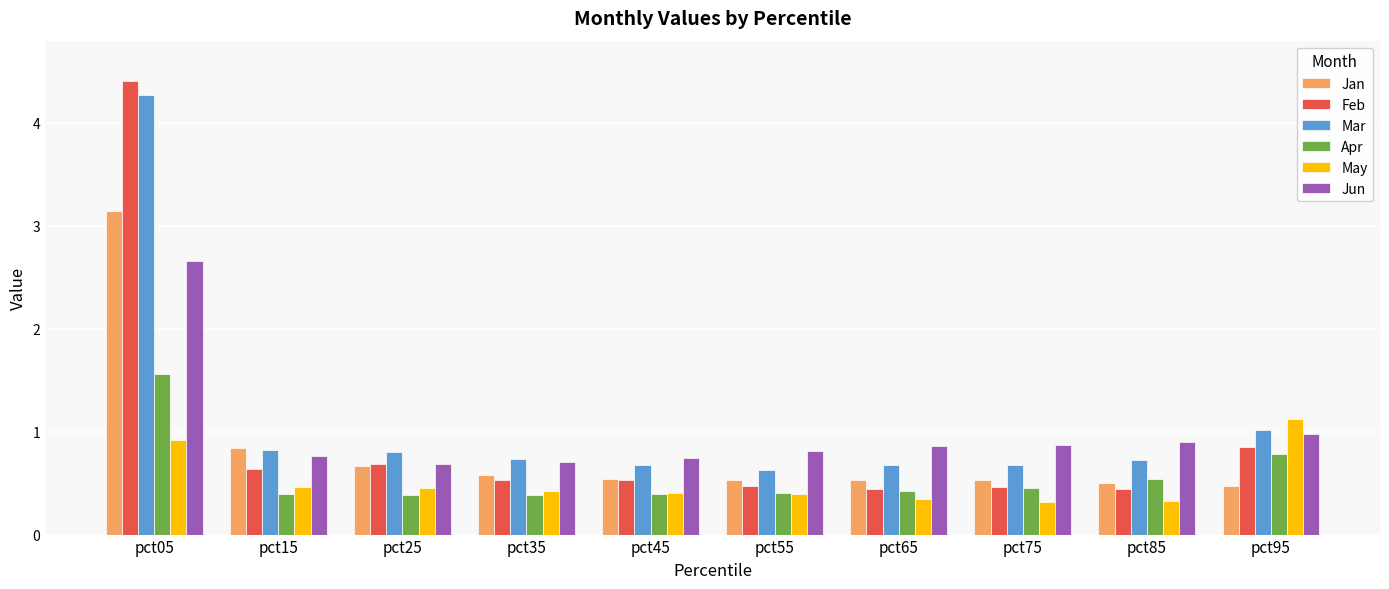

Is the value of Apr at pct75 greater than the value of Mar at pct55?

No